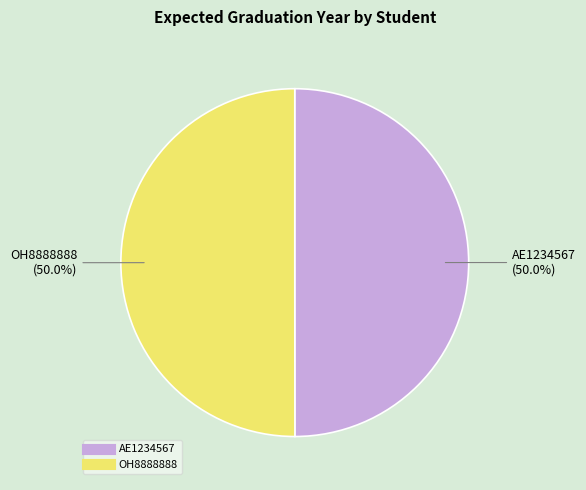

What percentage is the AE1234567 slice, to the nearest percent?

50%